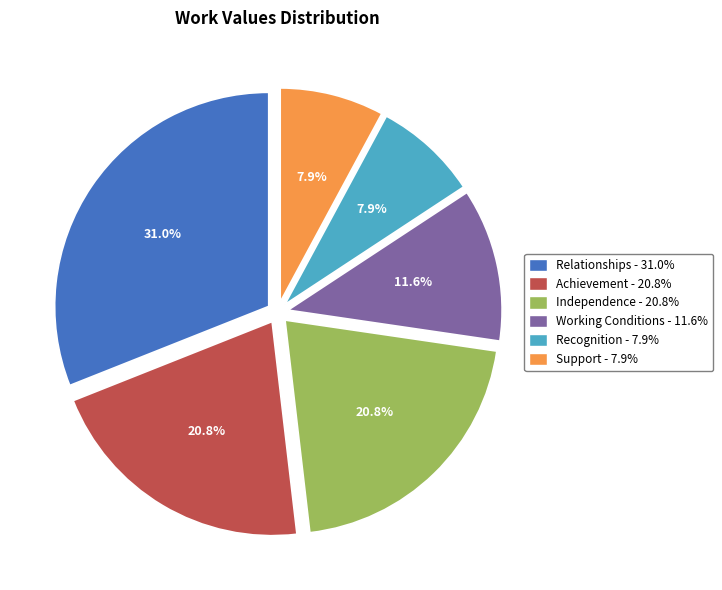

What is the largest slice in the pie chart?

Relationships